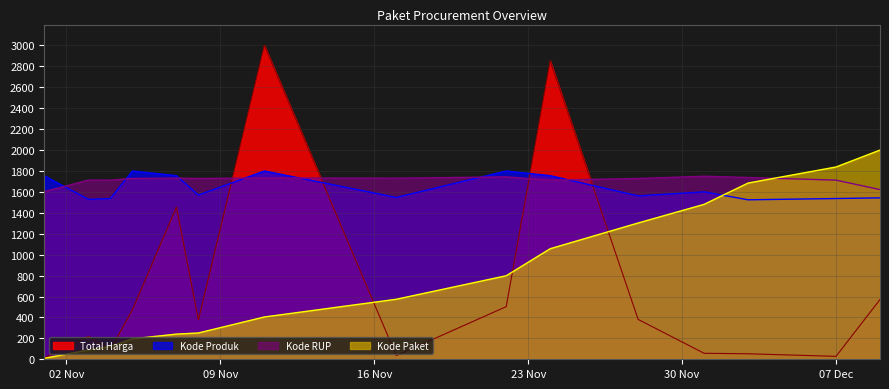

Rank the series by their maximum value, from highest to lowest.

Total Harga, Kode Paket, Kode Produk, Kode RUP